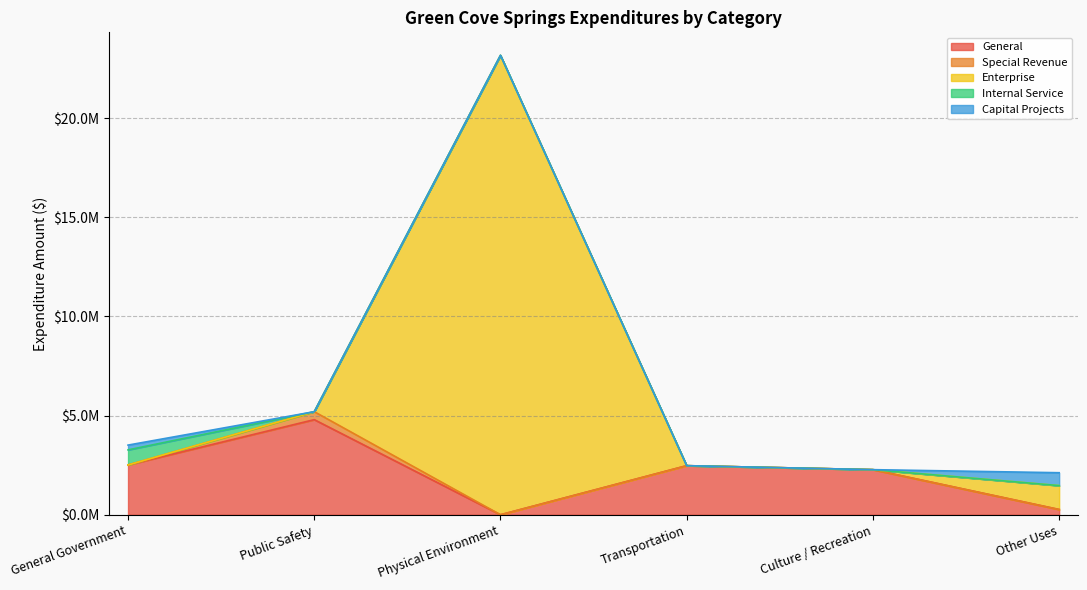

List the labels in order of Internal Service value, smallest first.

Public Safety, Physical Environment, Transportation, Culture / Recreation, Other Uses, General Government